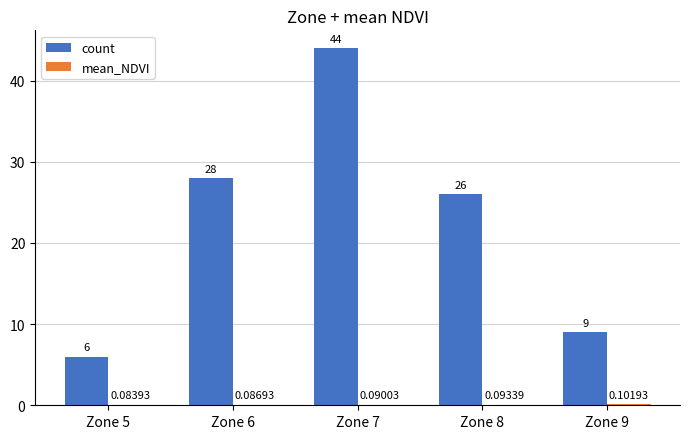

Between Zone 5 and Zone 7, which series saw the biggest shift?

count